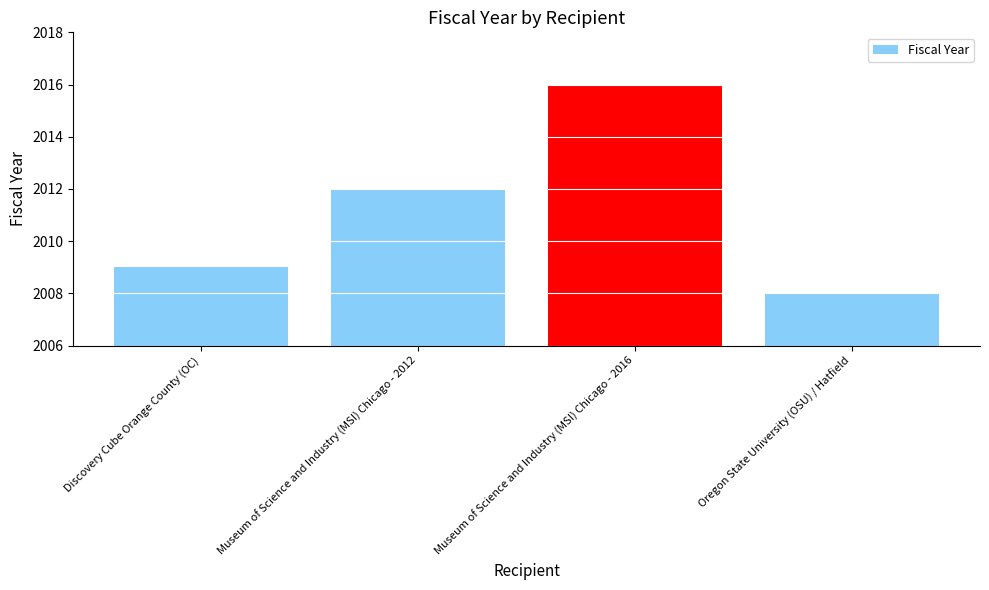

How many series are shown in this chart?

1